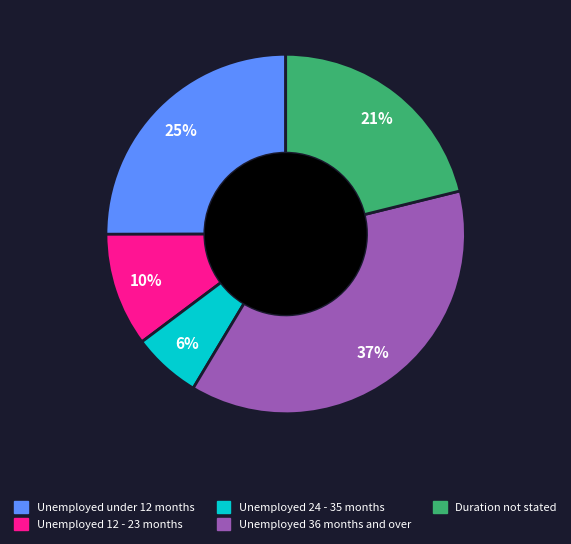

Between Unemployed 36 months and over and Unemployed 24 - 35 months, which is larger?

Unemployed 36 months and over